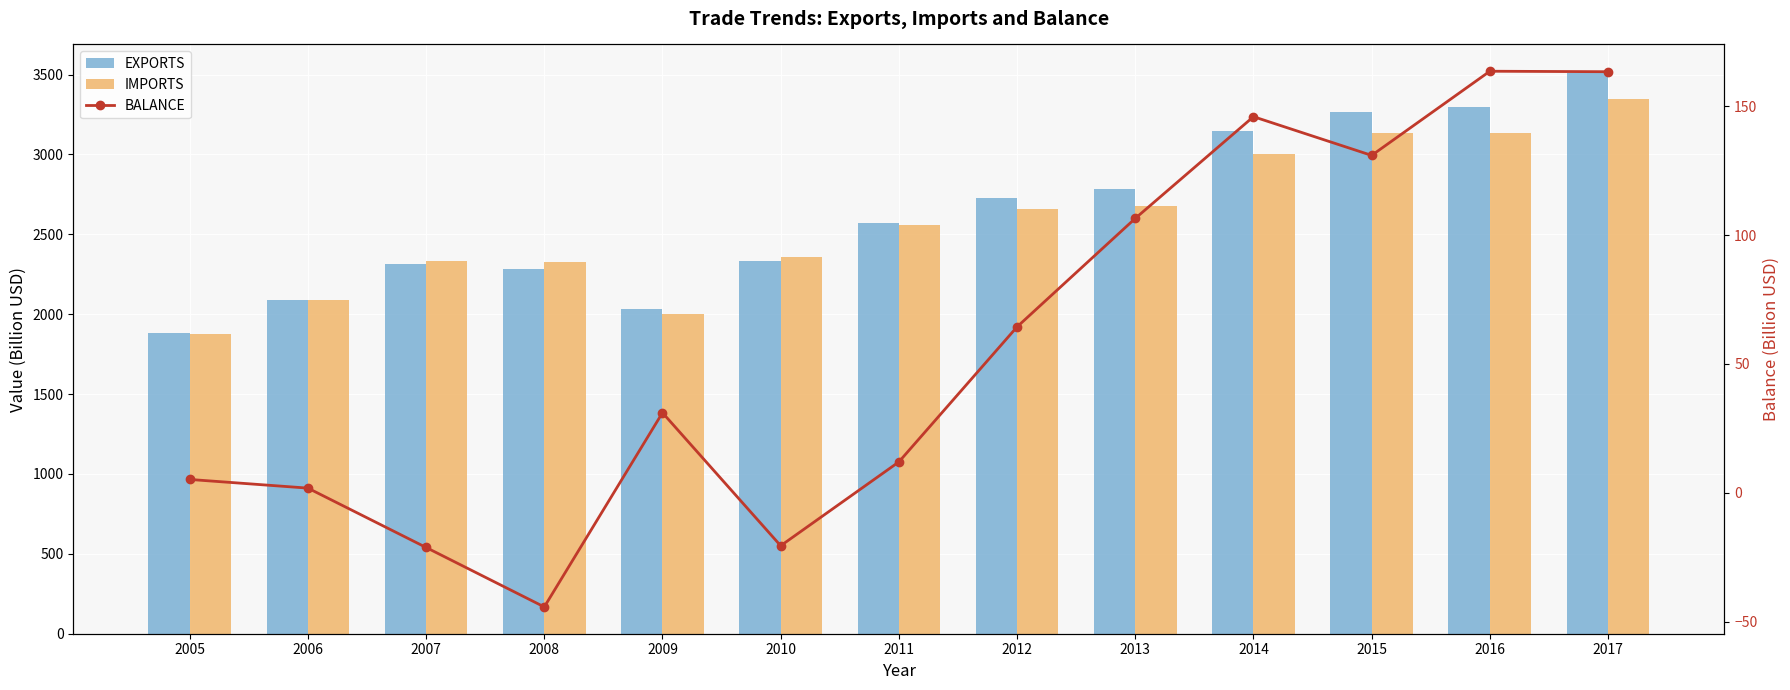

What is the average value of the BALANCE series?

56.8